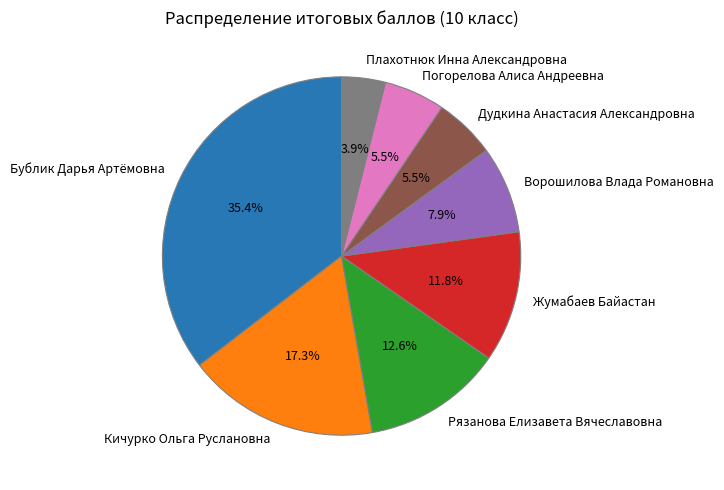

Combined, do Бублик Дарья Артёмовна and Погорелова Алиса Андреевна account for over 50%?

No